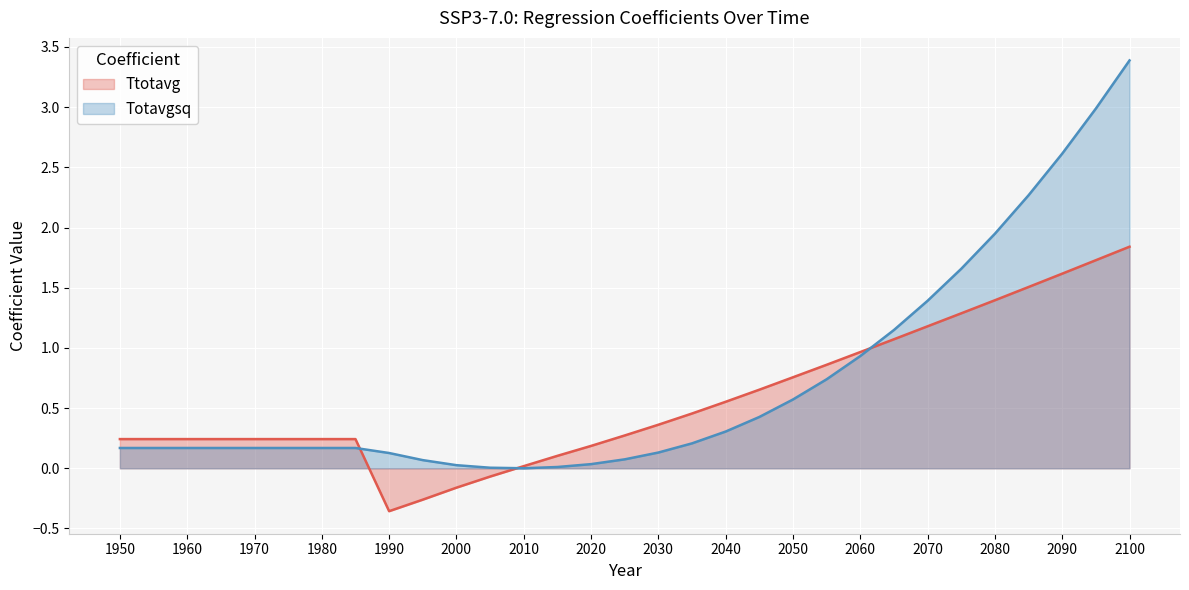

How many categories are shown in the chart?

31